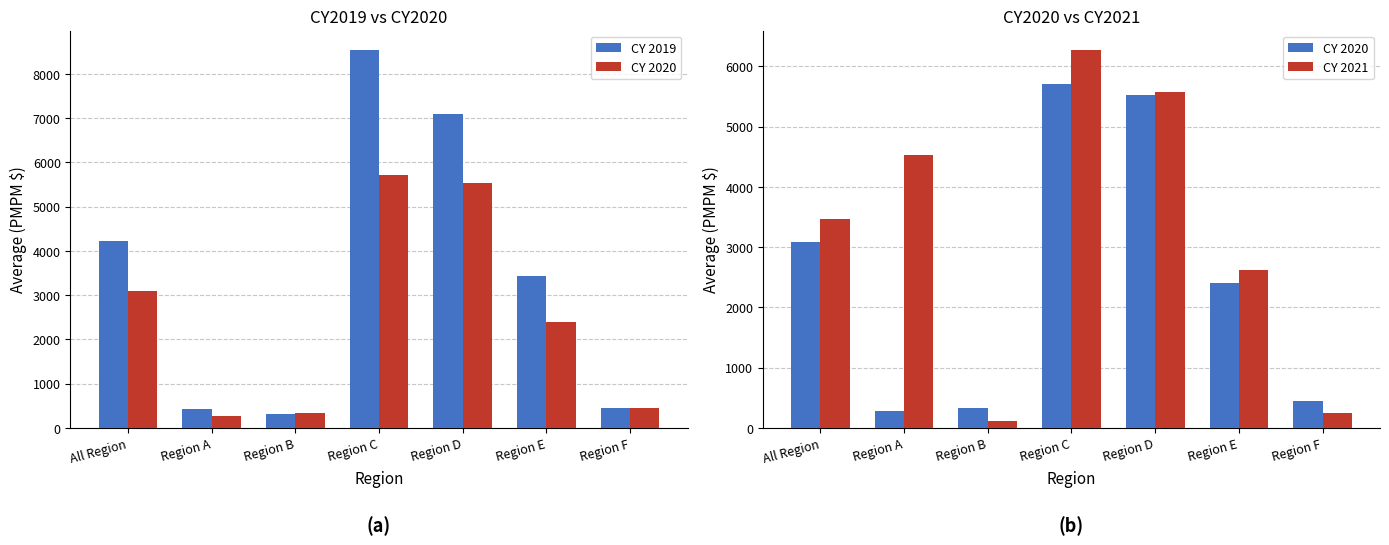

At Region F, list the series in order from largest to smallest.

CY 2019, CY 2020, CY 2021